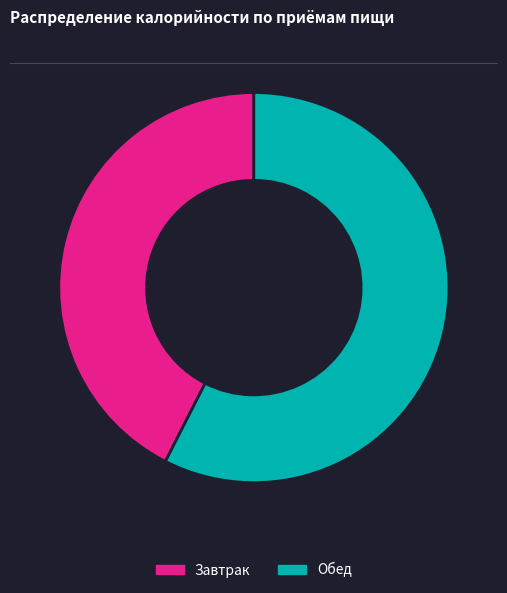

Do Завтрак and Обед together represent more than half of the pie?

Yes